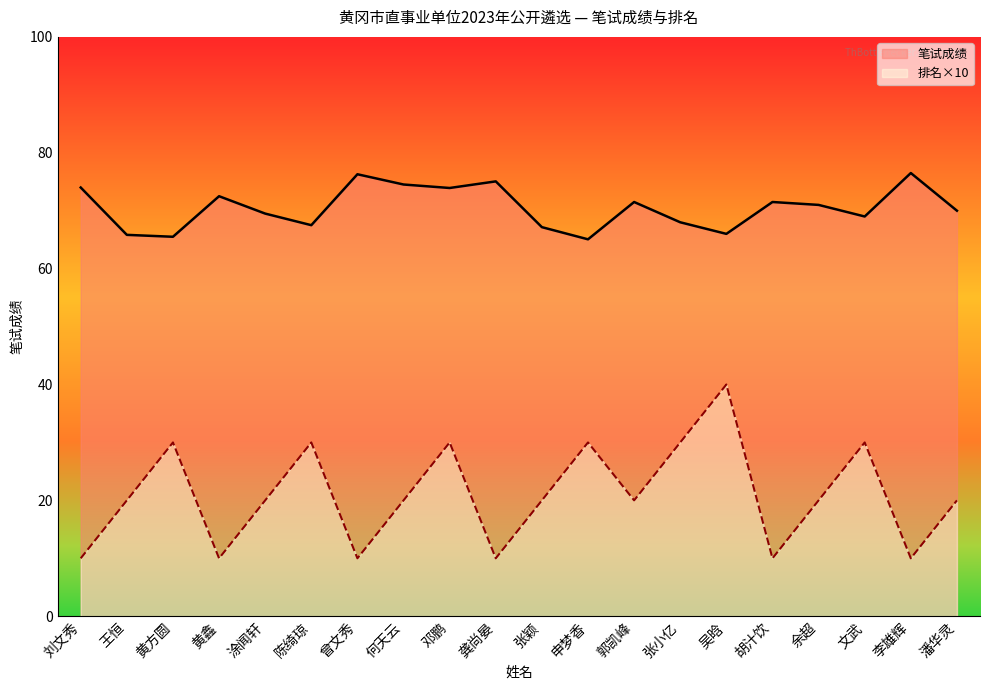

Reading left to right, transcribe all the data shown in this chart.

笔试成绩: 刘文秀=74.0	王恒=65.8	黄方圆=65.5	黄鑫=72.5	涂闻轩=69.5	陈绮琼=67.5	曾文秀=76.3	何天云=74.5	邓鹏=73.9	龚尚晏=75.1	张颖=67.2	申梦香=65.1	郭凯峰=71.5	张小亿=68.0	吴晗=66.0	胡汁饮=71.5	余超=71.0	文武=69.0	李雄辉=76.5	潘华灵=70.0
排名: 刘文秀=10.0	王恒=20.0	黄方圆=30.0	黄鑫=10.0	涂闻轩=20.0	陈绮琼=30.0	曾文秀=10.0	何天云=20.0	邓鹏=30.0	龚尚晏=10.0	张颖=20.0	申梦香=30.0	郭凯峰=20.0	张小亿=30.0	吴晗=40.0	胡汁饮=10.0	余超=20.0	文武=30.0	李雄辉=10.0	潘华灵=20.0